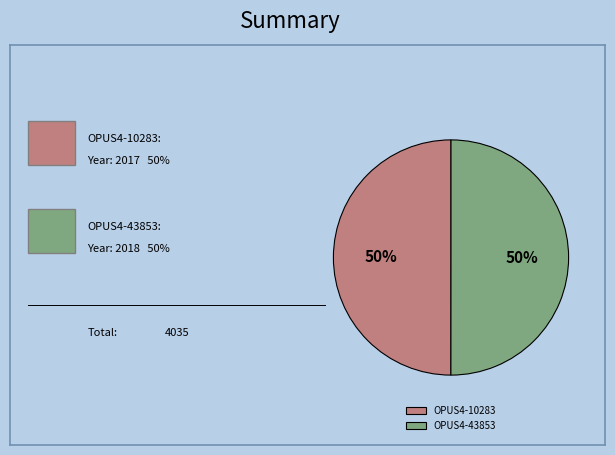

True or false: OPUS4-10283 accounts for 59% of the total.

False